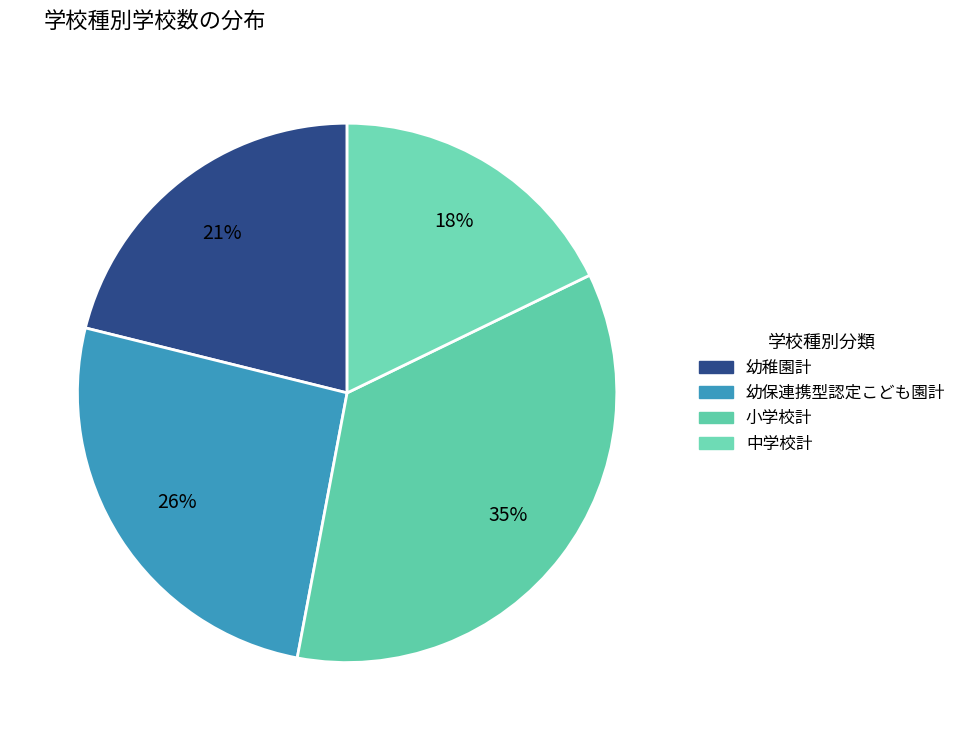

What is the total percentage of 小学校計 and 幼稚園計?

56.3%